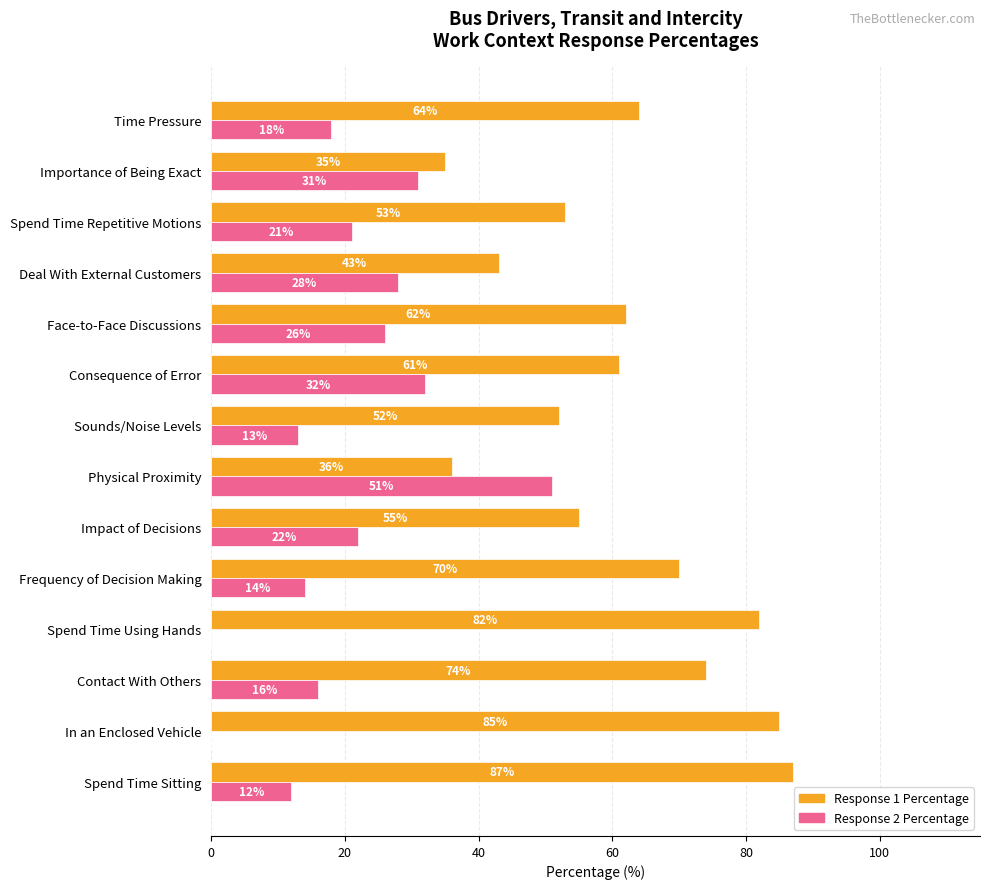

At which label is Response 1 Percentage closest to 61?

Consequence of Error